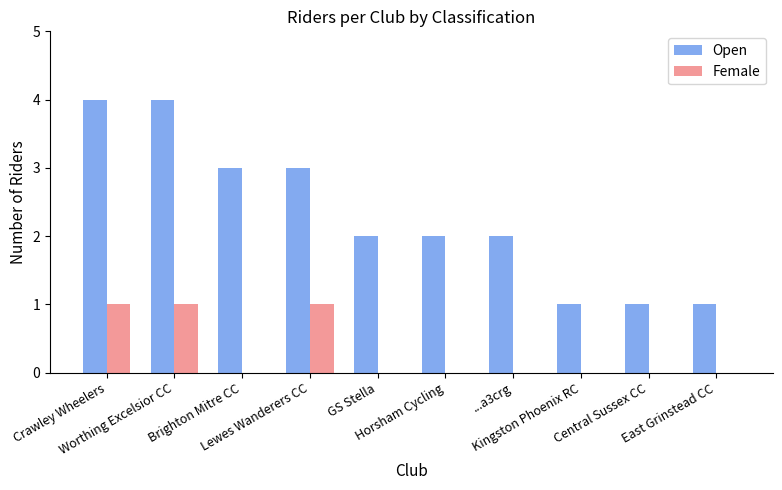

Reading right to left, list all the values displayed in this chart.

Open: East Grinstead CC=1	Central Sussex CC=1	Kingston Phoenix RC=1	...a3crg=2	Horsham Cycling=2	GS Stella=2	Lewes Wanderers CC=3	Brighton Mitre CC=3	Worthing Excelsior CC=4	Crawley Wheelers=4
Female: East Grinstead CC=0	Central Sussex CC=0	Kingston Phoenix RC=0	...a3crg=0	Horsham Cycling=0	GS Stella=0	Lewes Wanderers CC=1	Brighton Mitre CC=0	Worthing Excelsior CC=1	Crawley Wheelers=1